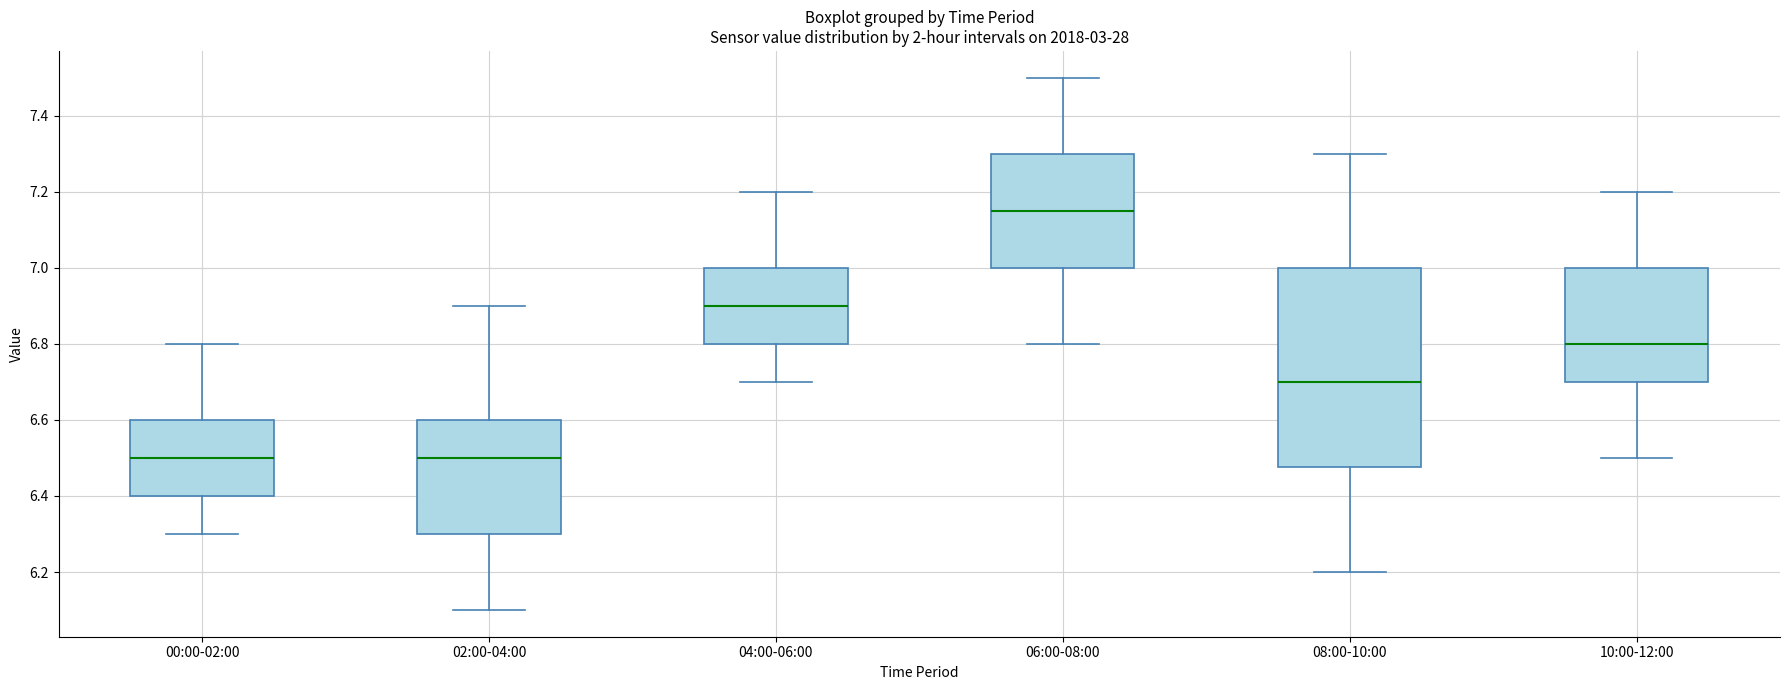

Which box's median line is the highest?

06:00-08:00